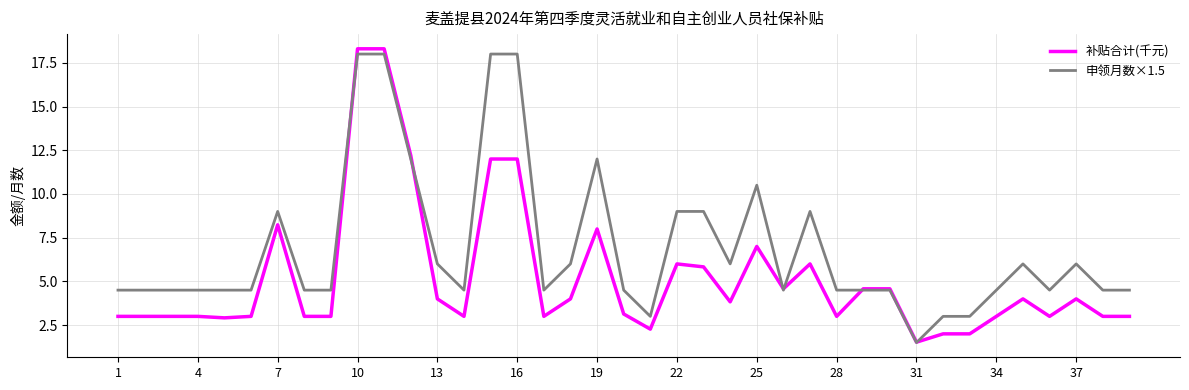

List the series in order of their overall mean, lowest first.

补贴合计(千元), 申领月数×1.5